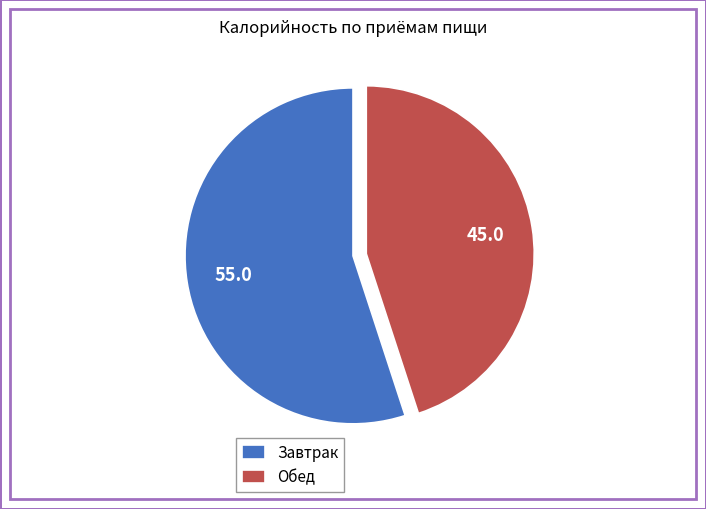

Which has a higher value, Обед or Завтрак?

Завтрак